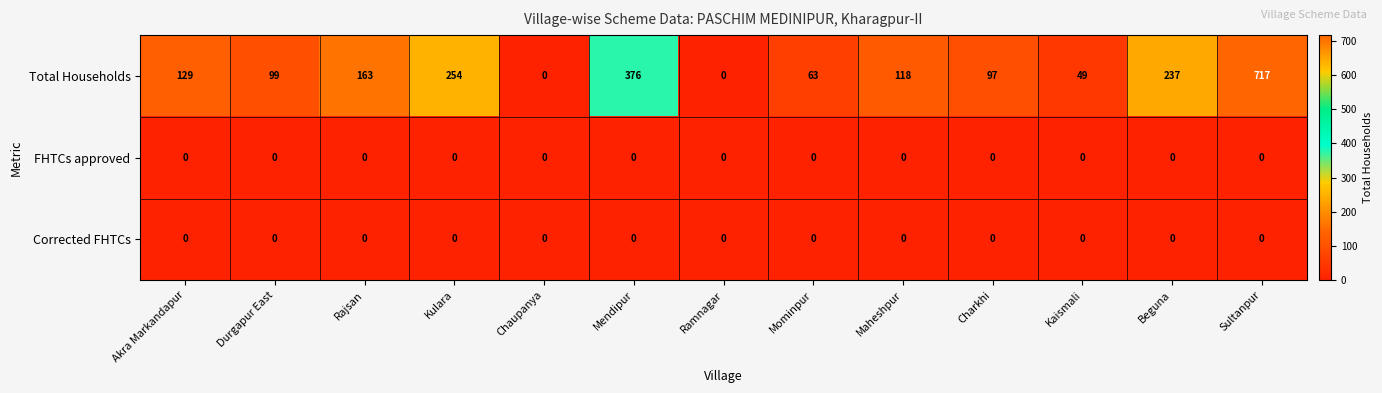

Which series has the largest total across all categories?

Total Households